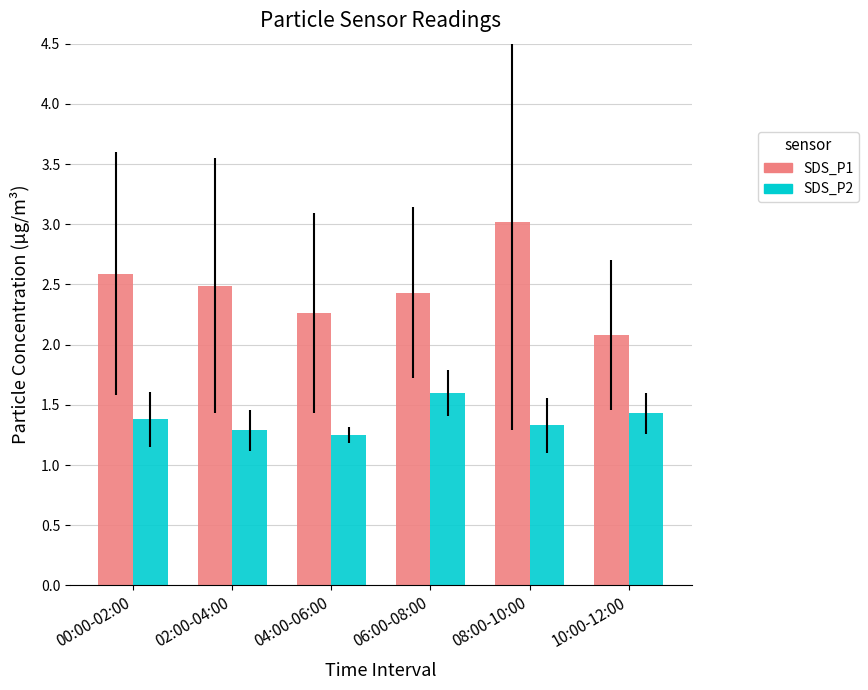

Count the number of data series in this chart.

2